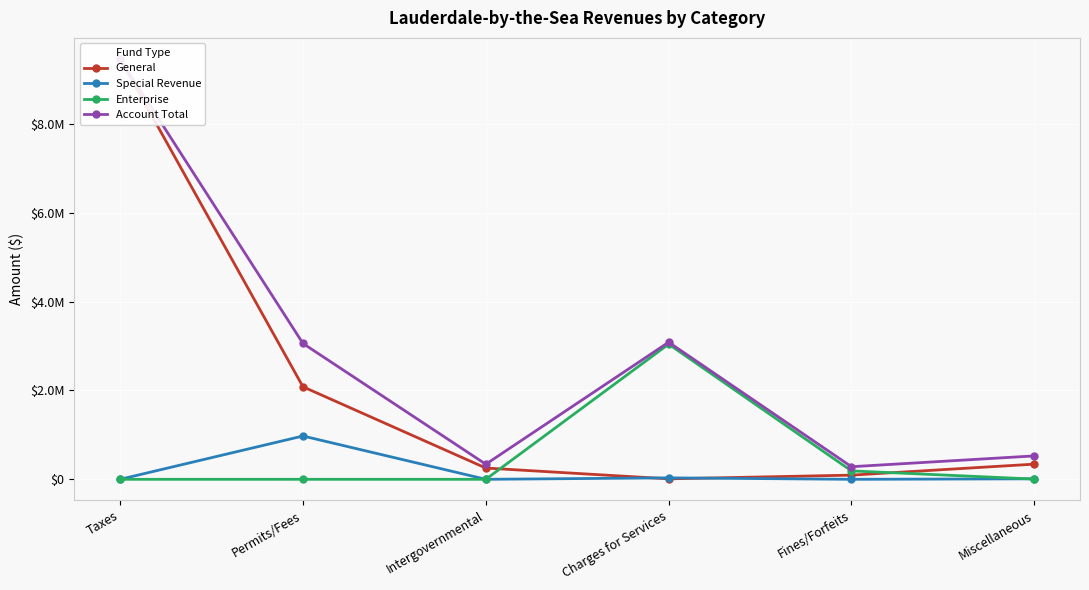

At how many categories does at least one series exceed 2948000?

3